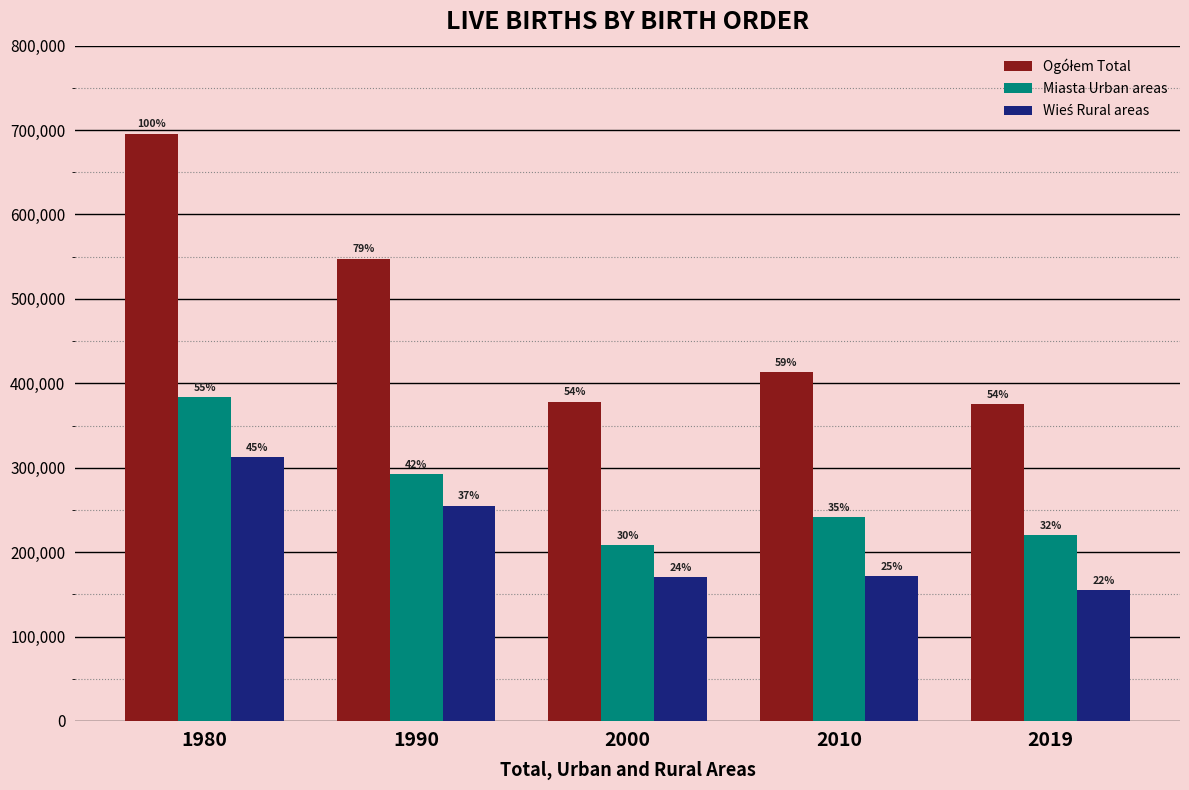

Which series has the largest range (max minus min)?

Ogółem Total